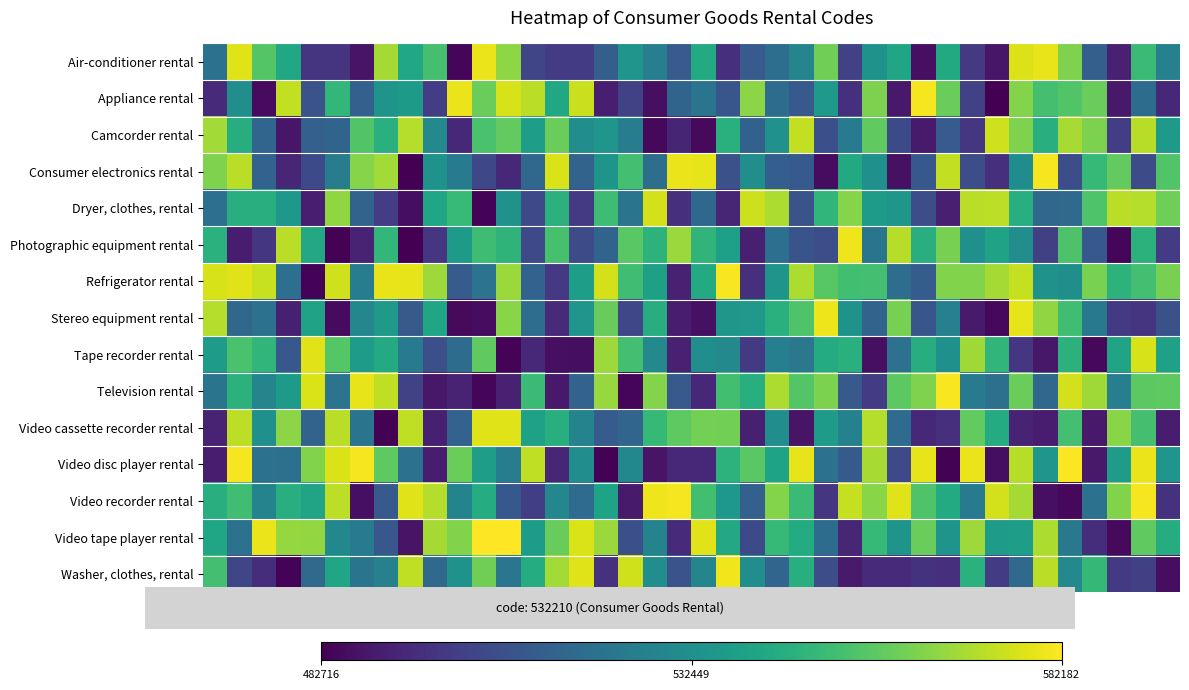

Which series has the largest total across all categories?

Refrigerator rental